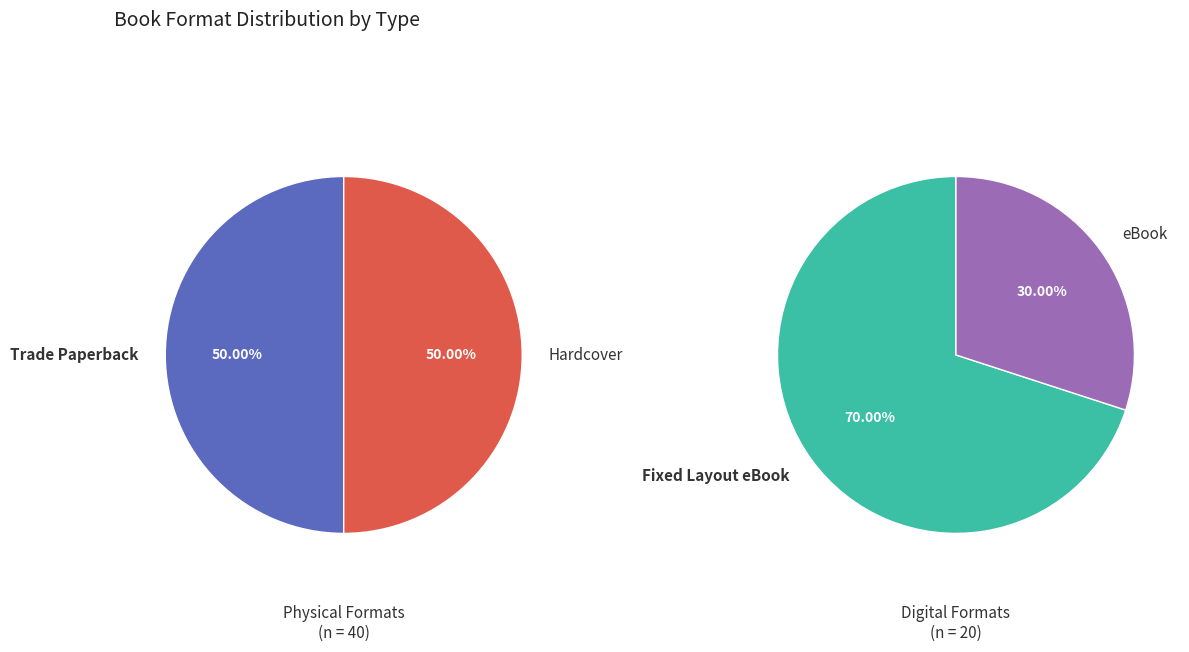

Do Fixed Layout eBook and Hardcover together represent more than half of the pie?

Yes